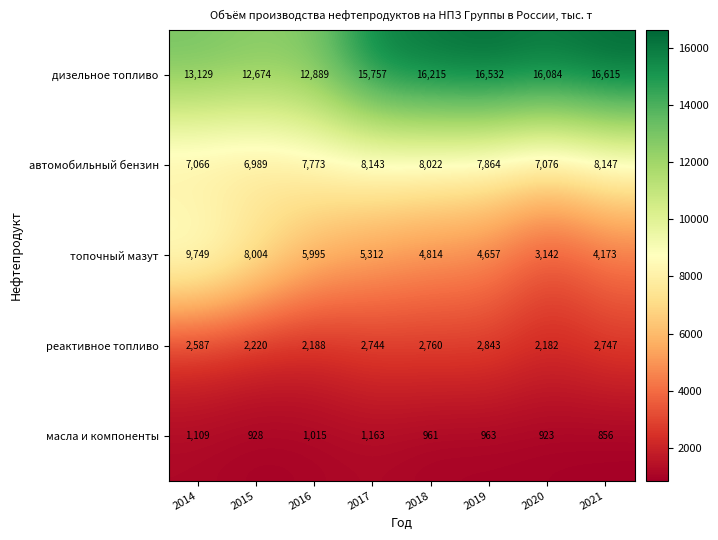

What is the minimum value shown in the chart?

856